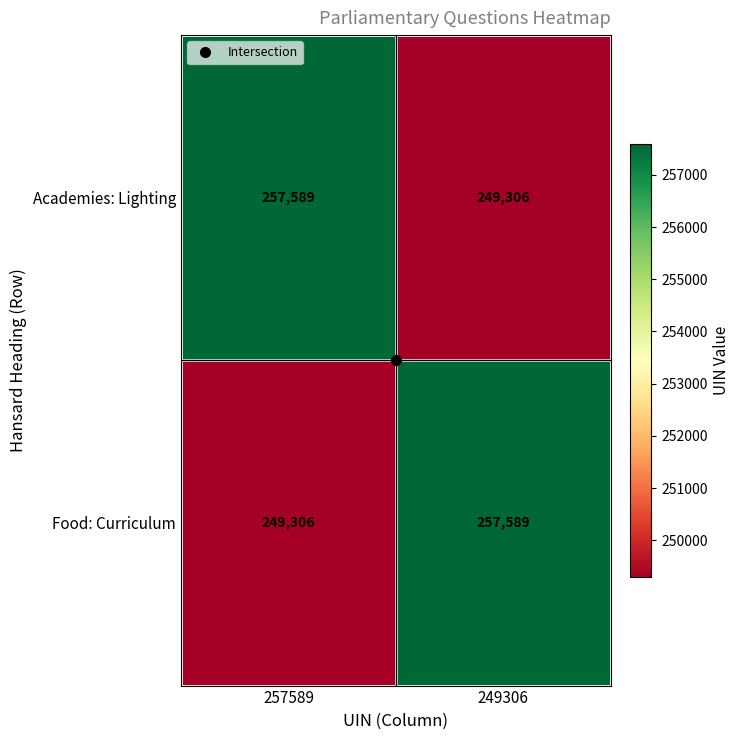

The value of Academies: Lighting at 249306 is 447649. True or false?

False